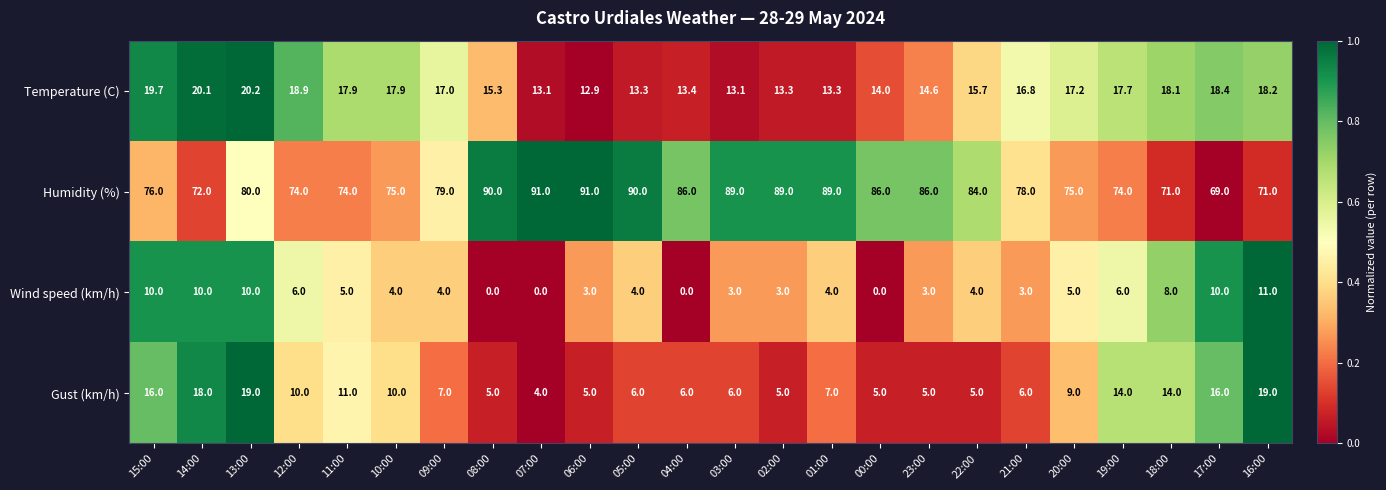

At which category is the sum across all series the highest?

13:00